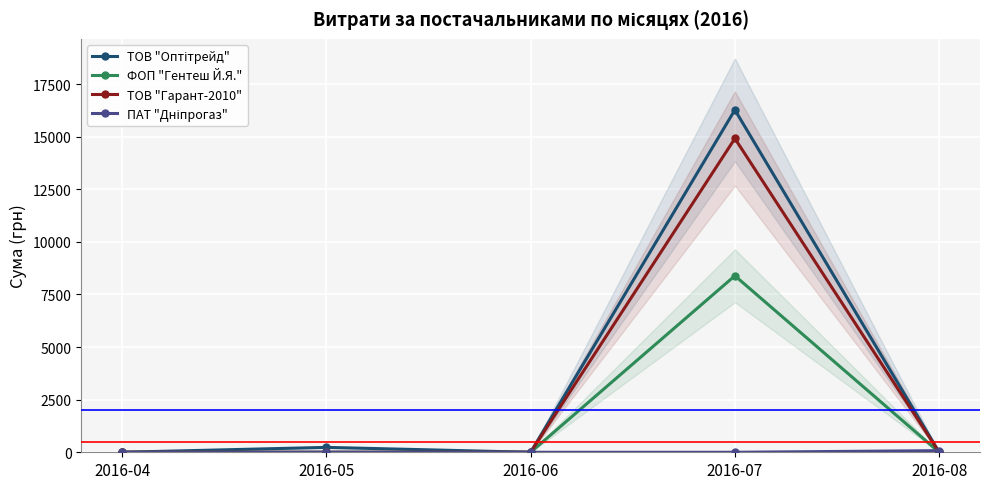

Is it true that ПАТ "Дніпрогаз" equals -45.8 at 2016-05?

False